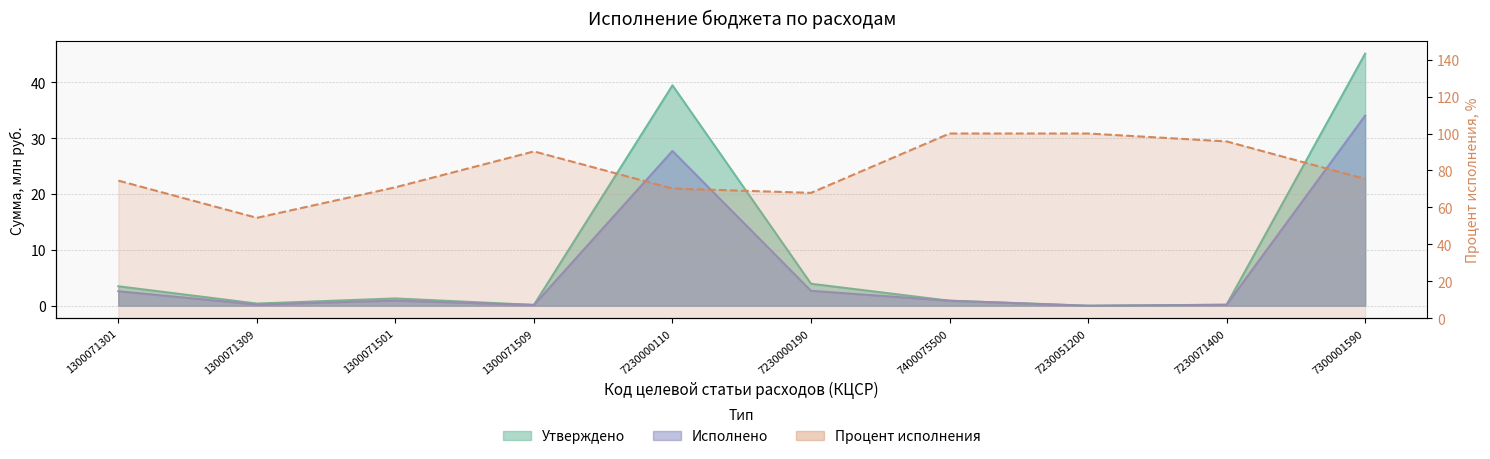

At which label does Процент исполнения reach its minimum?

1300071309